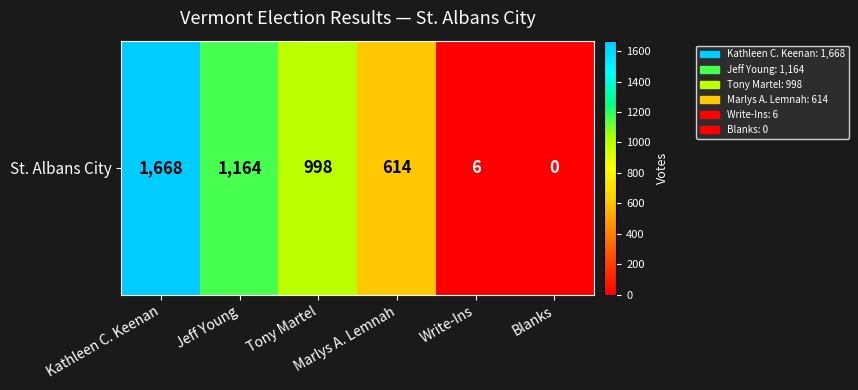

List the labels in order of value, smallest first.

Blanks, Write-Ins, Marlys A. Lemnah, Tony Martel, Jeff Young, Kathleen C. Keenan